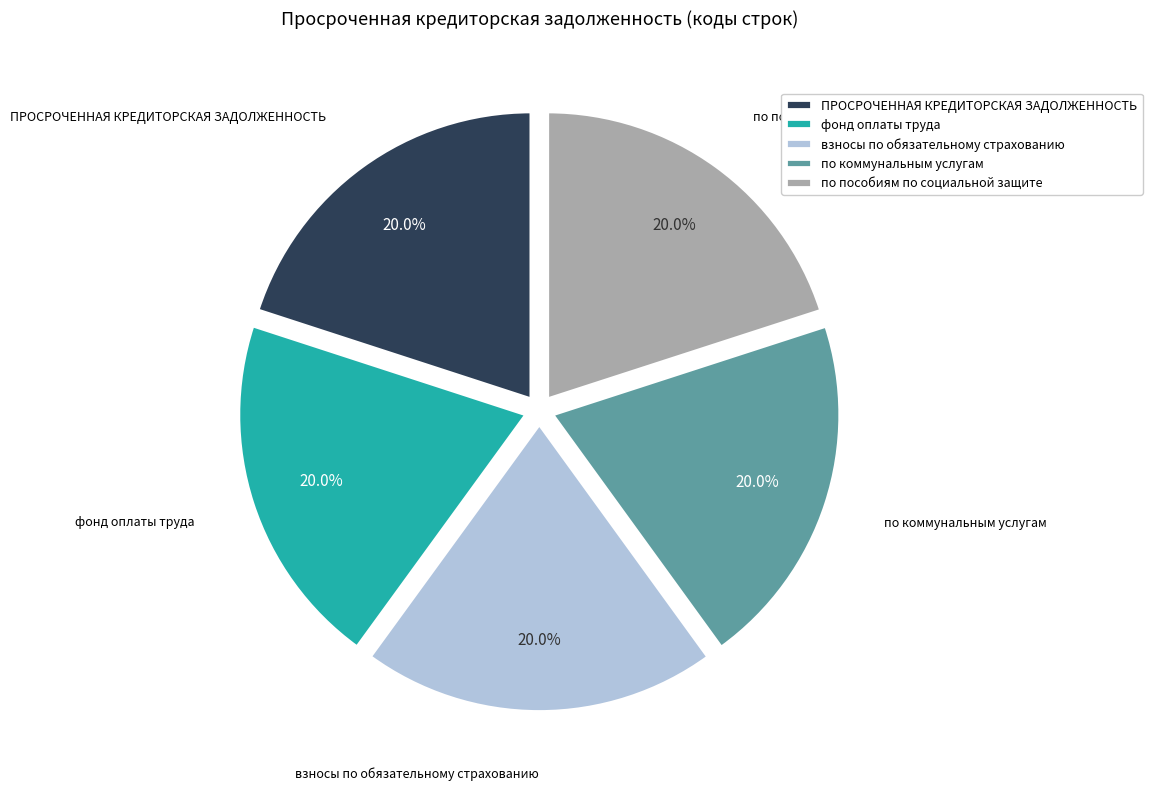

Is it true that по коммунальным услугам is 5% of the pie?

False